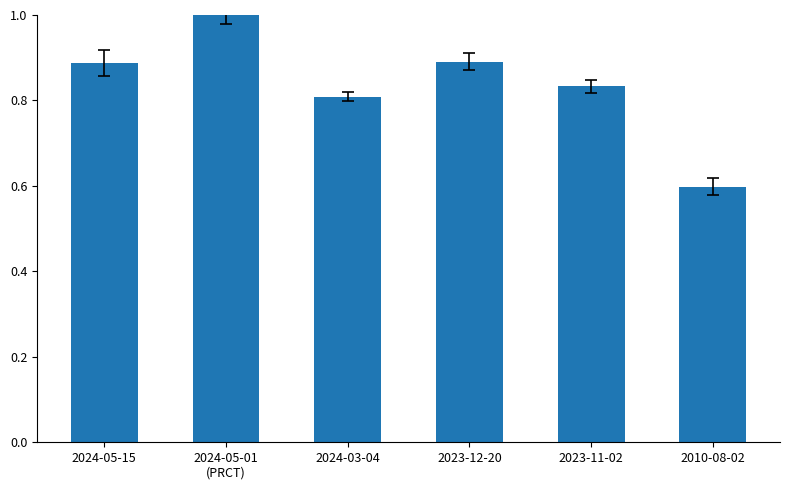

Which has a higher value, 2024-05-15 or 2024-03-04?

2024-05-15